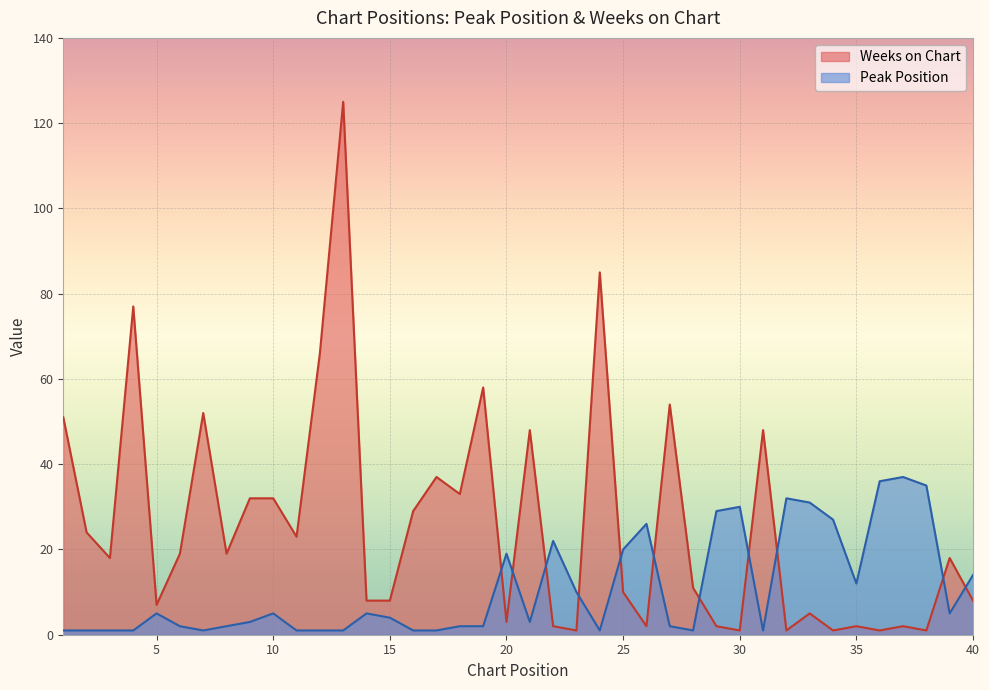

At which label does Peak Position reach its peak?

37